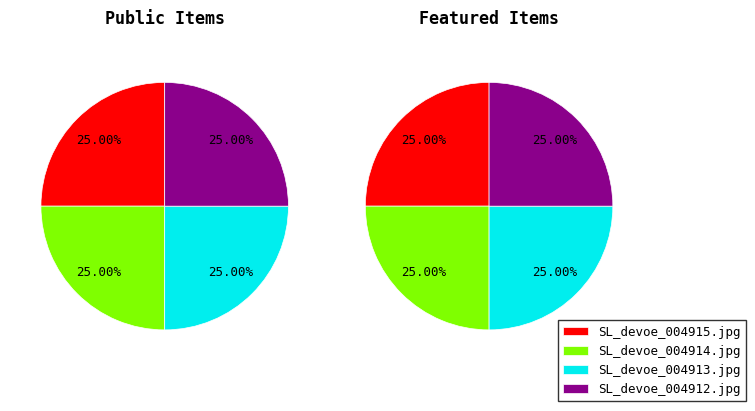

Which has a higher value, SL_devoe_004915.jpg or SL_devoe_004913.jpg?

SL_devoe_004915.jpg